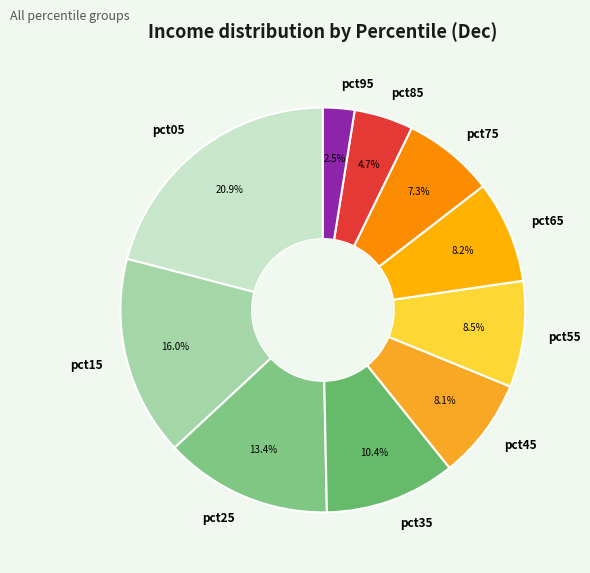

To the nearest percent, what is the average slice percentage?

10%